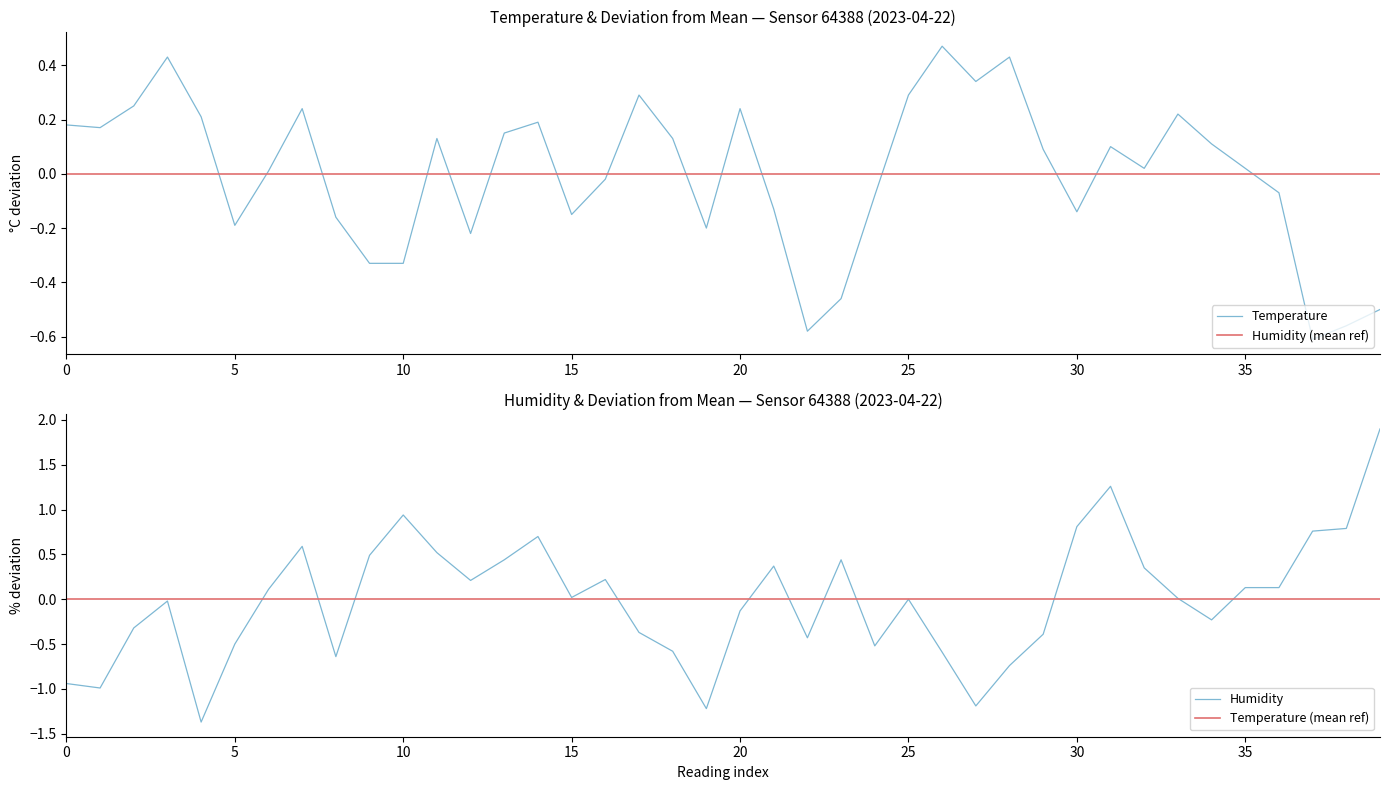

Reading left to right, transcribe all the data shown in this chart.

temperature: 0.2	0.2	0.3	0.4	0.2	-0.2	0.0	0.2	-0.2	-0.3	-0.3	0.1	-0.2	0.2	0.2	-0.1	-0.0	0.3	0.1	-0.2	0.2	-0.1	-0.6	-0.5	-0.1	0.3	0.5	0.3	0.4	0.1	-0.1	0.1	0.0	0.2	0.1	0.0	-0.1	-0.6	-0.6	-0.5
humidity: -0.9	-1.0	-0.3	-0.0	-1.4	-0.5	0.1	0.6	-0.6	0.5	0.9	0.5	0.2	0.4	0.7	0.0	0.2	-0.4	-0.6	-1.2	-0.1	0.4	-0.4	0.4	-0.5	-0.0	-0.6	-1.2	-0.7	-0.4	0.8	1.3	0.3	0.0	-0.2	0.1	0.1	0.8	0.8	1.9